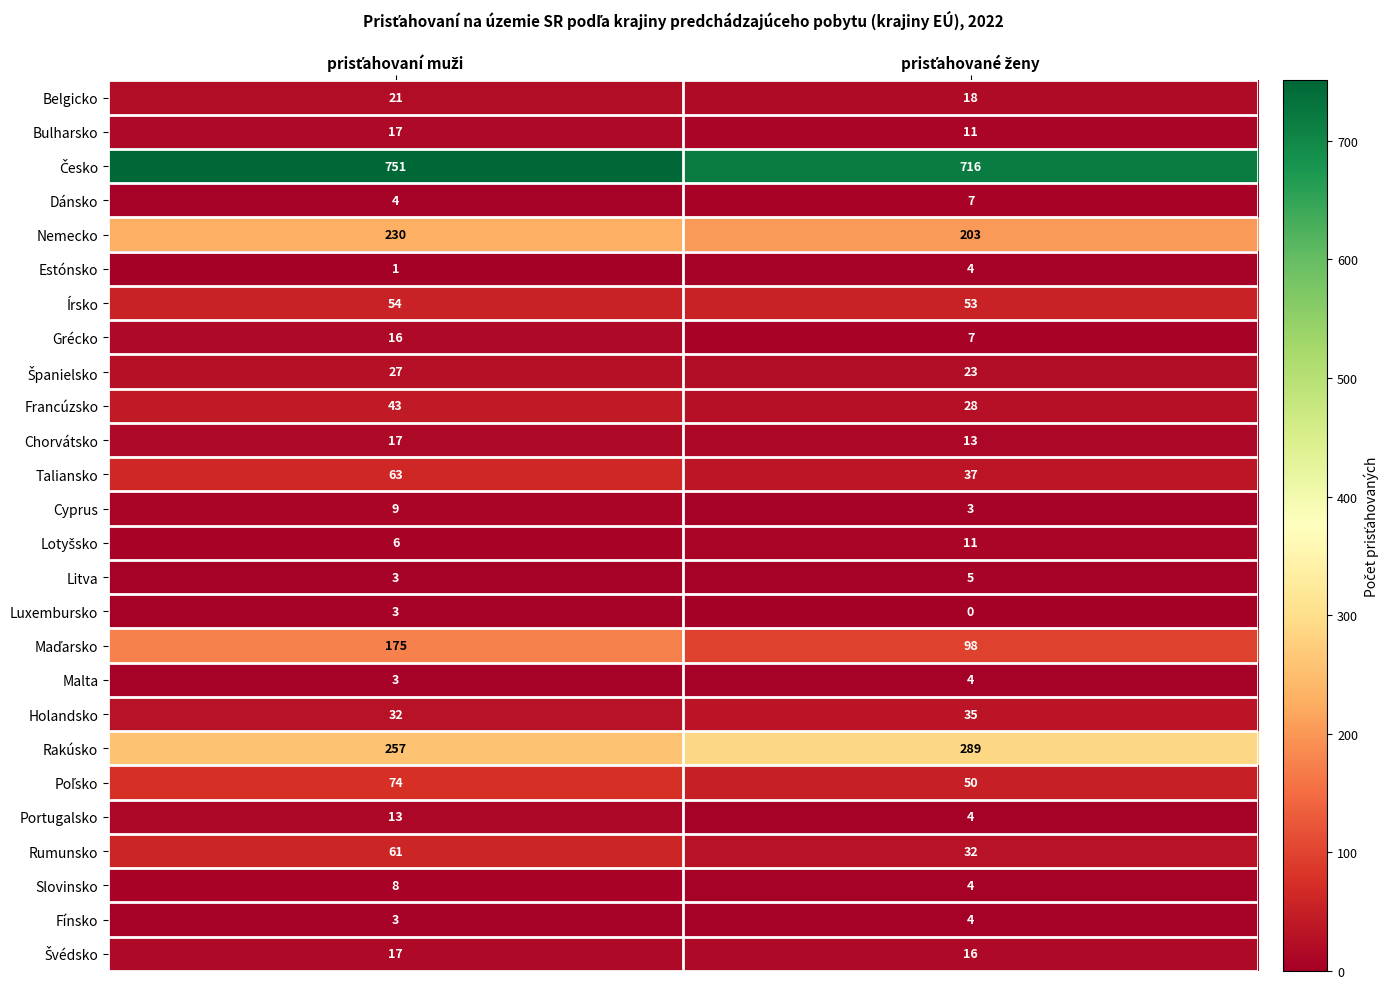

How many distinct data groups are displayed?

26